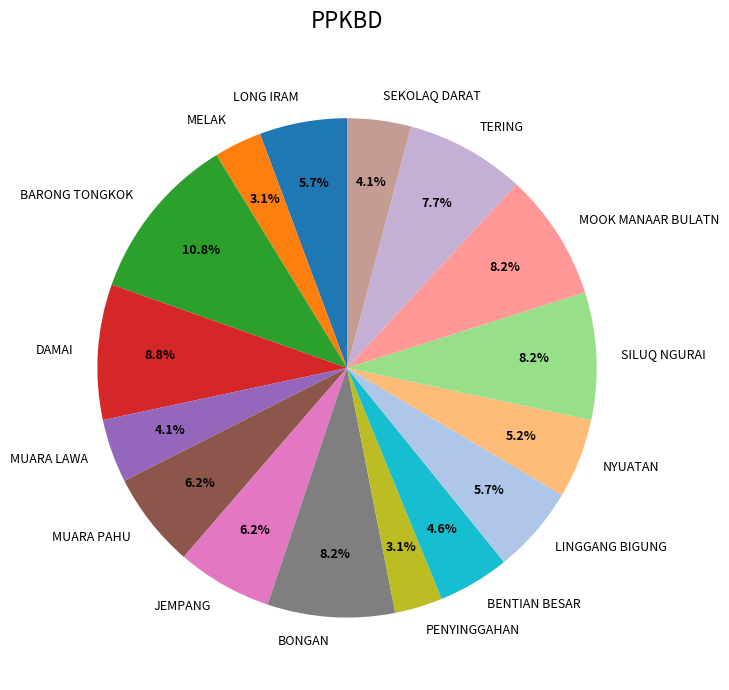

Count the number of slices in the pie.

16